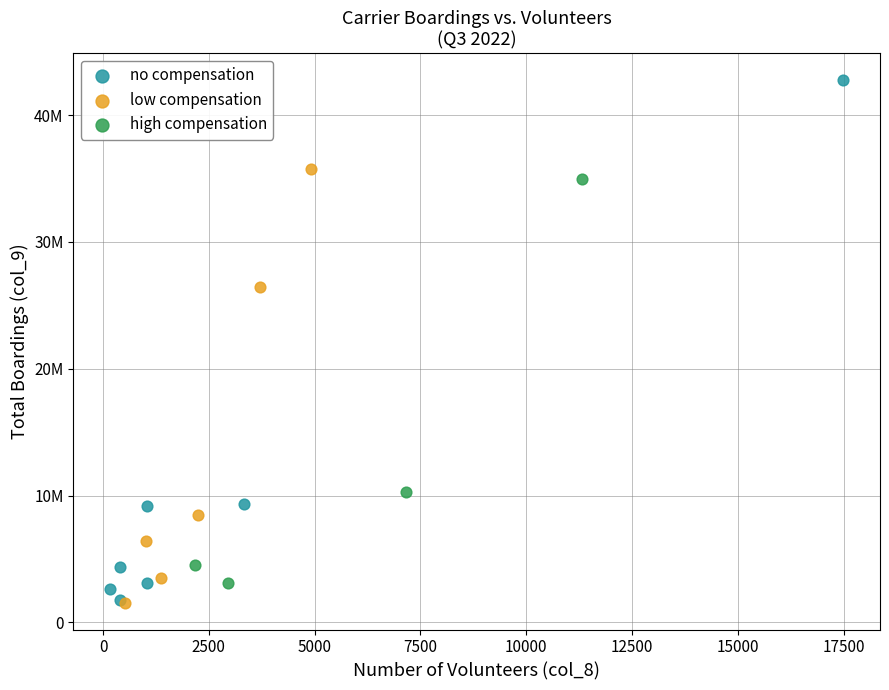

Which series has the widest spread of Y values?

no compensation